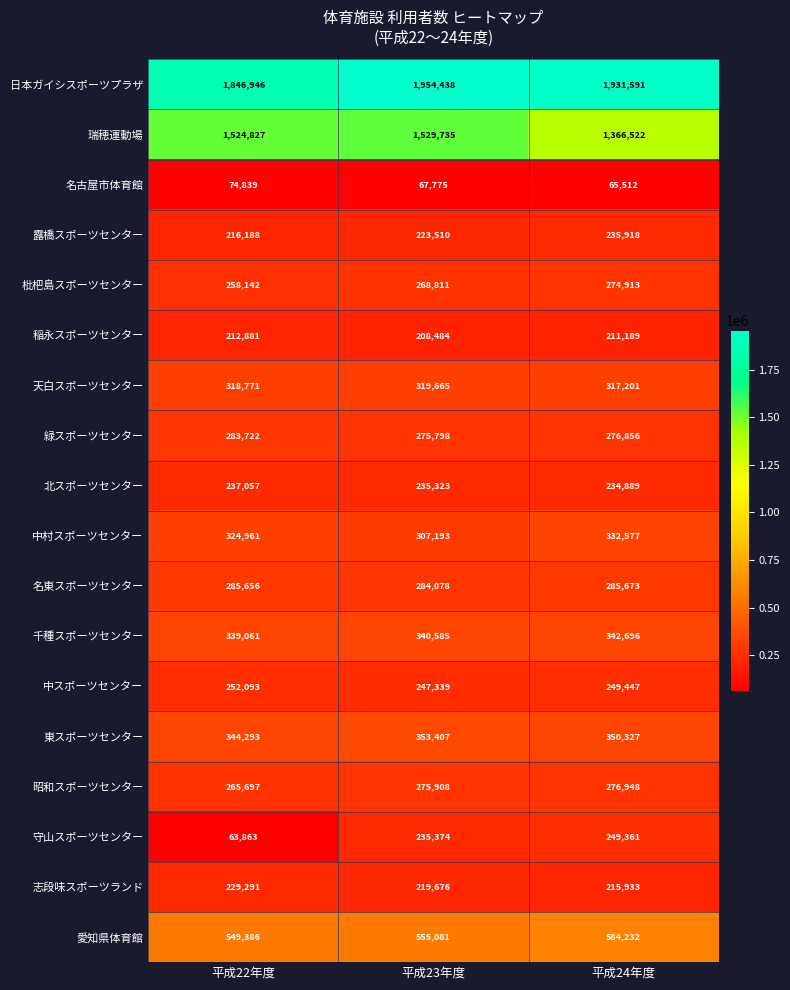

List the labels in order of 昭和スポーツセンター value, smallest first.

平成22年度, 平成23年度, 平成24年度